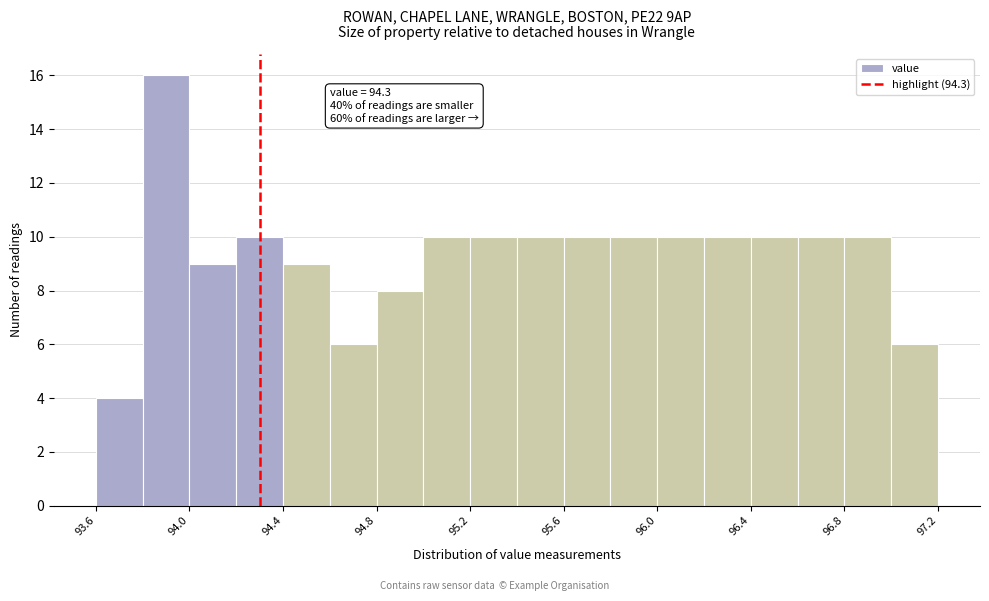

Which range on the x-axis has the tallest bar?

93.8 to 94.0